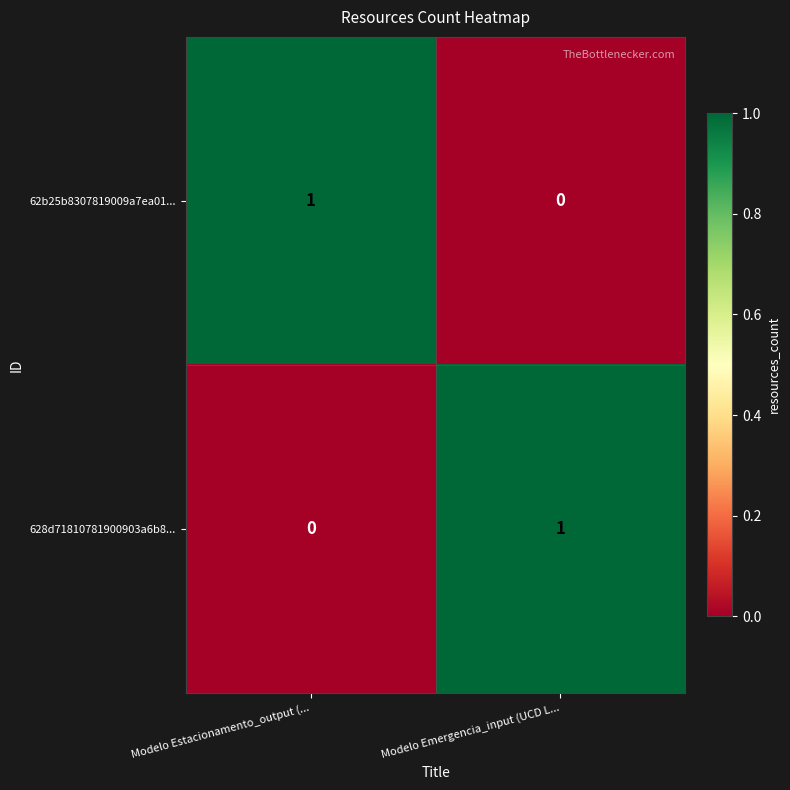

The 628d71810781900903a6b8... series shows 2 at Modelo Emergencia_input (UCD L.... True or false?

False